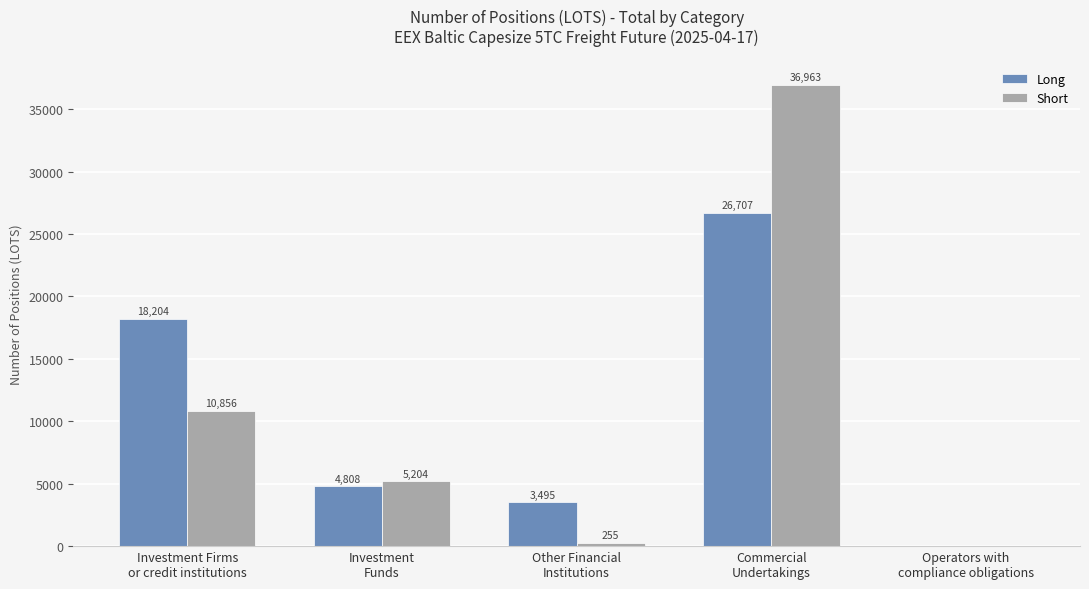

At which category is the sum across all series the highest?

Commercial
Undertakings